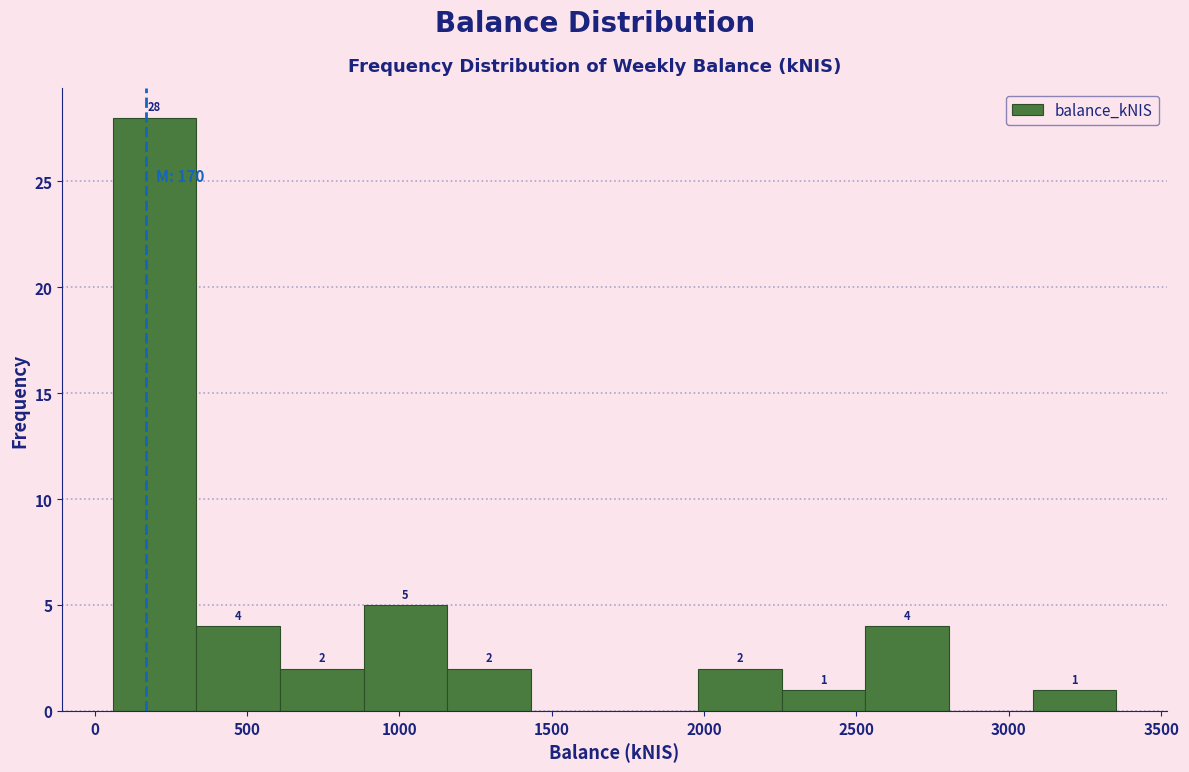

Which range on the x-axis has the tallest bar?

50 to 350